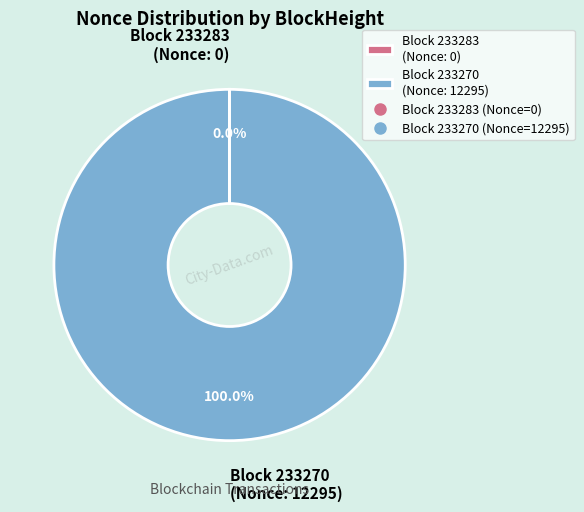

To the nearest percent, what is the average slice percentage?

50%